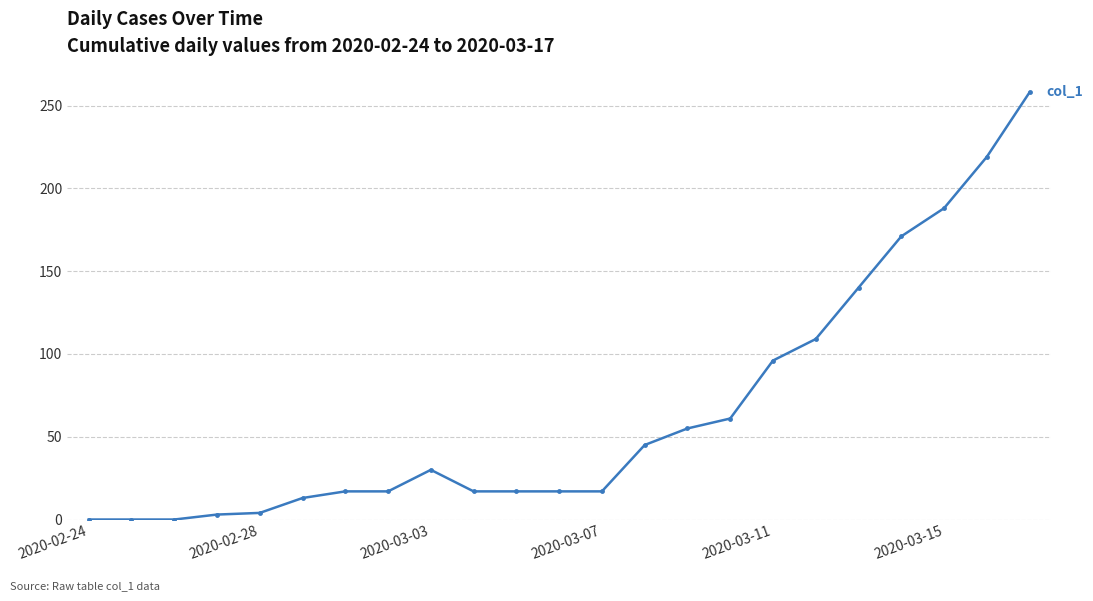

True or false: the data has more than 0 interior local peaks.

True